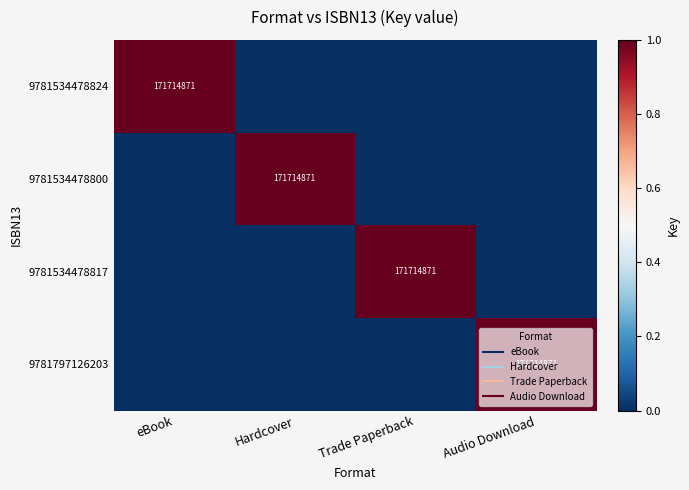

Where is 9781797126203 nearest to the value 0?

eBook